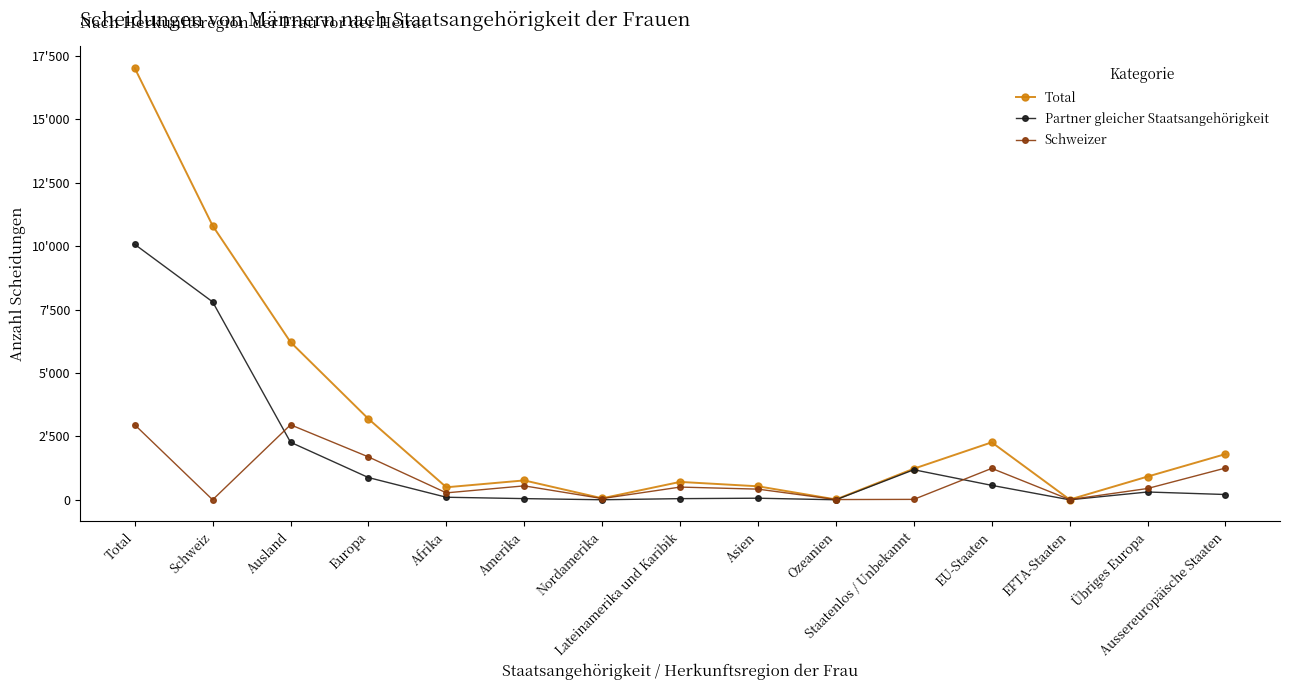

Is it true that Partner gleicher Staatsangehörigkeit equals 1185 at Staatenlos / Unbekannt?

True